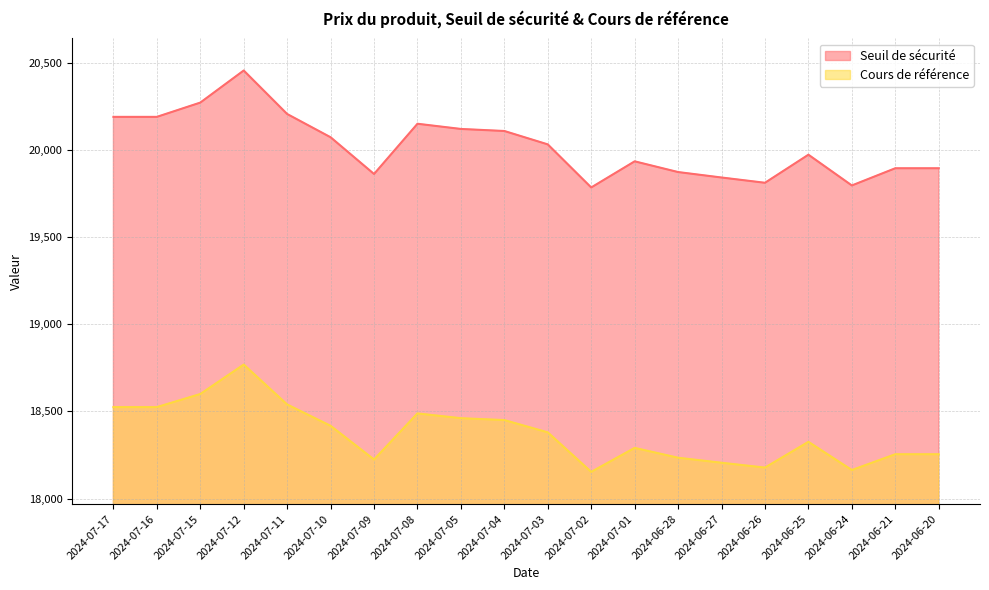

Does the chart display data point markers on the line(s)?

No